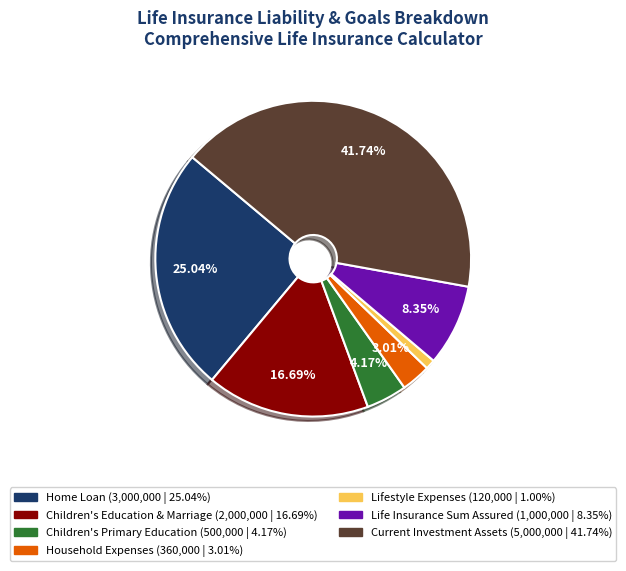

Which has a higher value, Lifestyle Expenses or Children's Primary Education?

Children's Primary Education